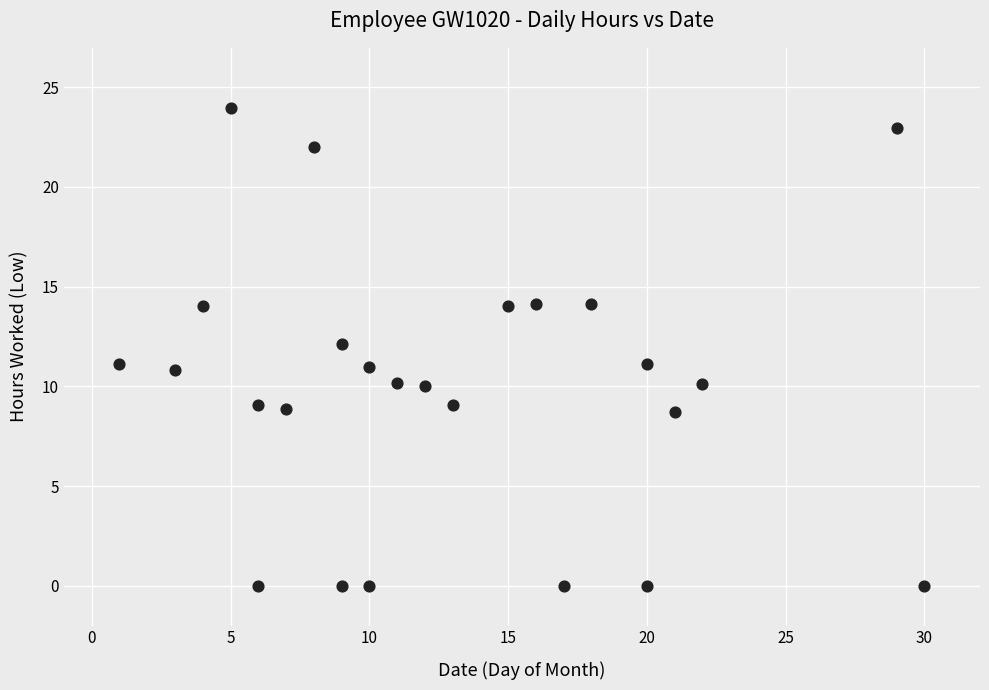

What is the range of Y values (max minus min)?

24.0